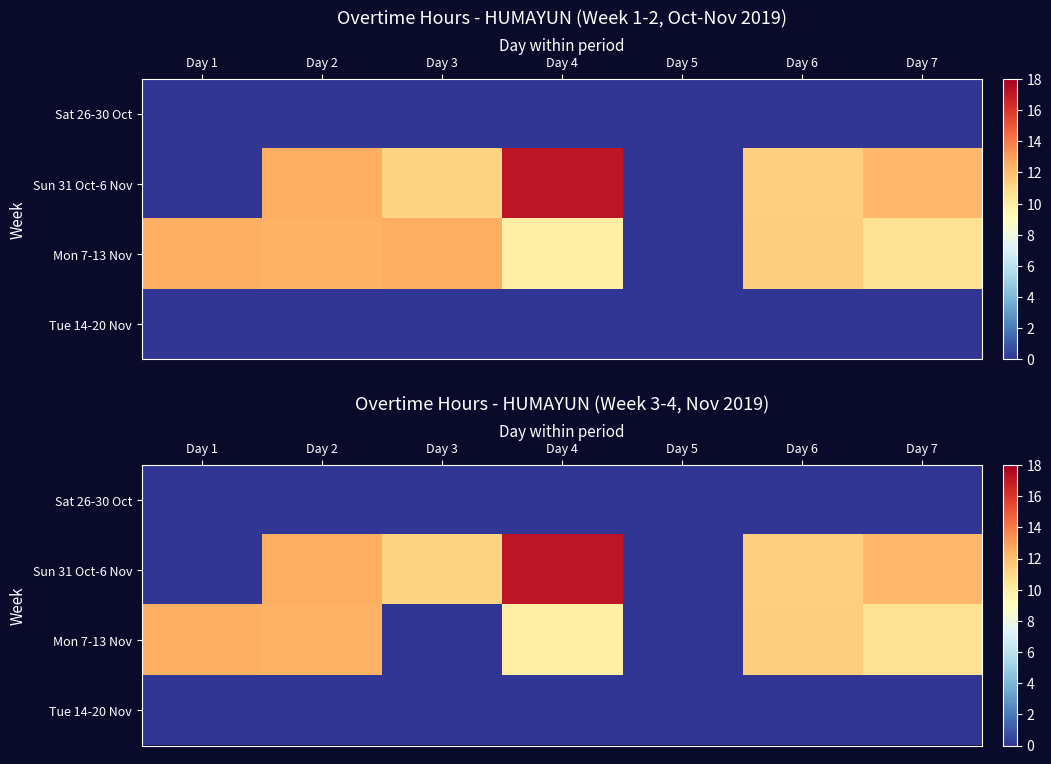

The value of Sun 31 Oct-6 Nov at Day 7 is 12.2. True or false?

True